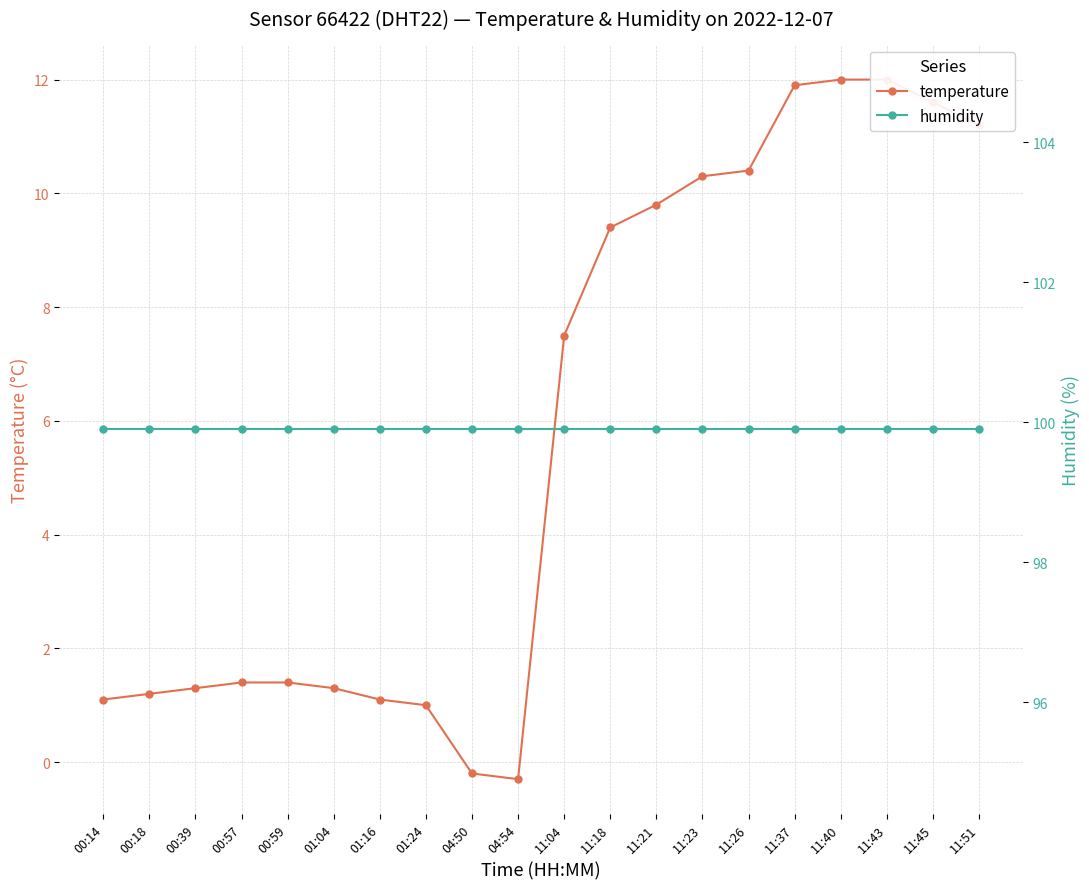

Which series changed the most between 11:18 and 11:51?

temperature